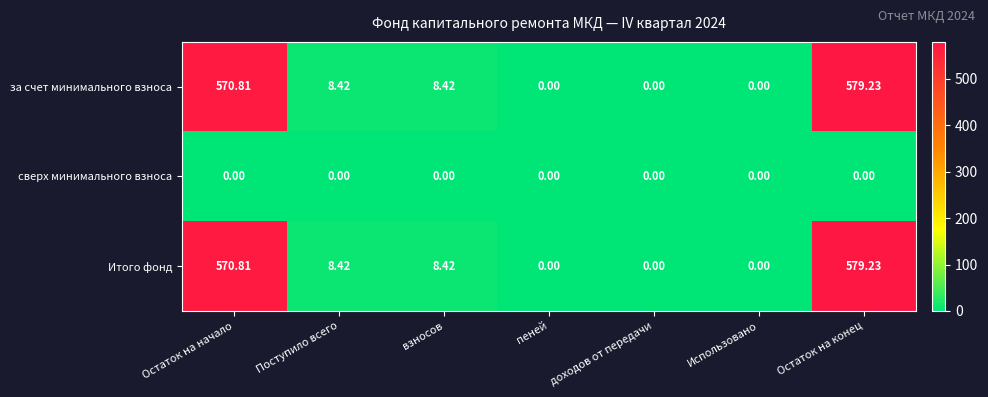

At which label does Итого фонд reach its peak?

Остаток на конец